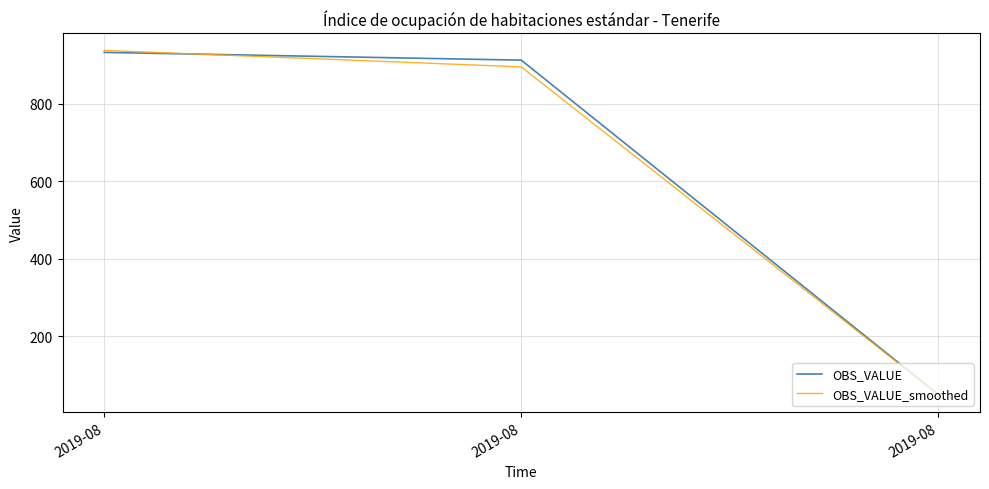

Count the number of data series in this chart.

2